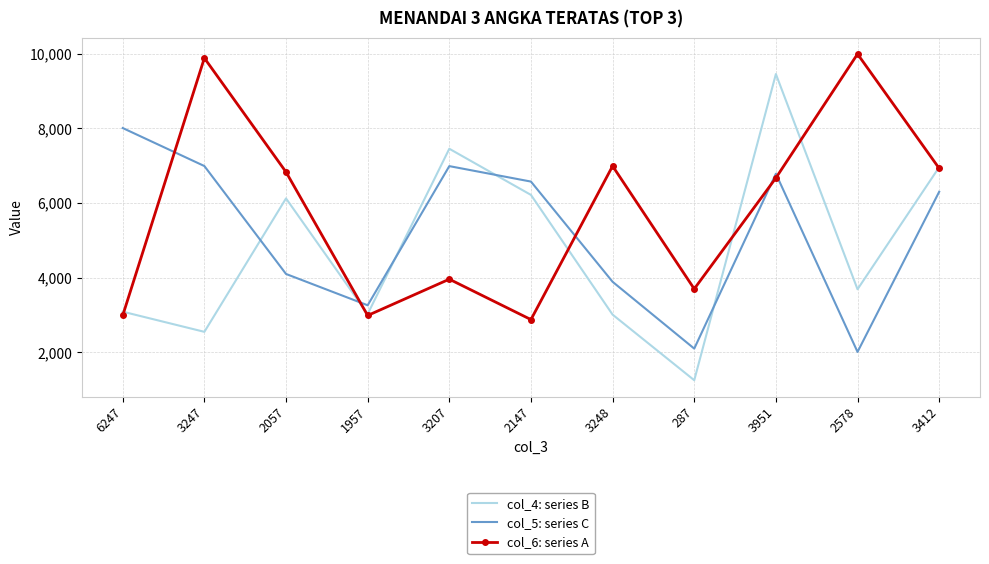

What is the difference between the col_4: series B values at 2578 and 2147?

2527